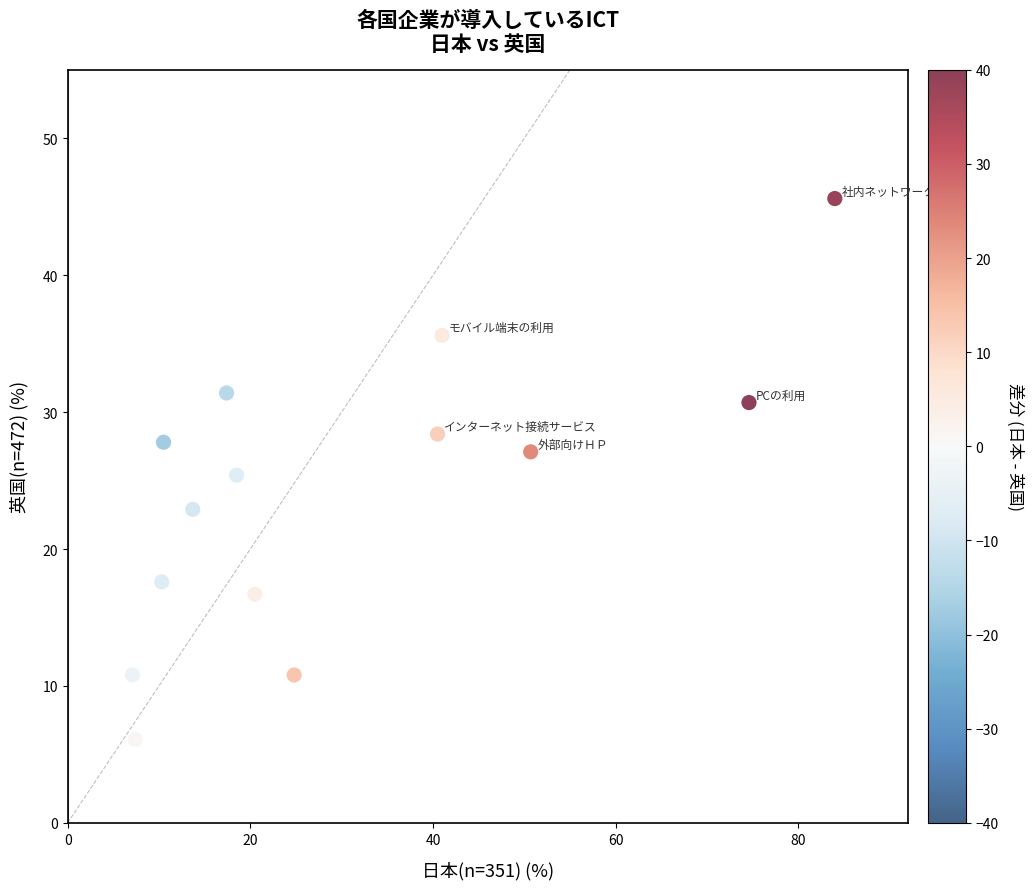

What is the range of X values (max minus min)?

76.9